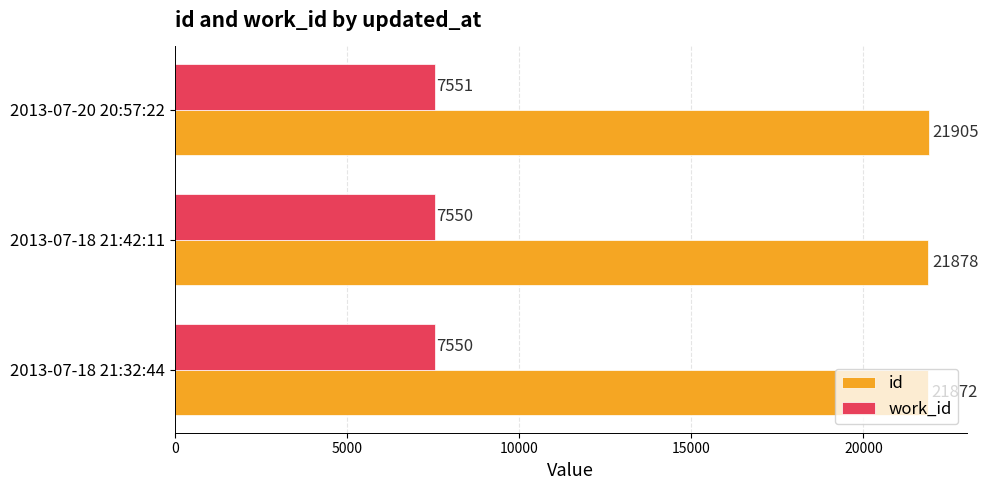

Which series changed the most between 2013-07-18 21:32:44 and 2013-07-18 21:42:11?

id